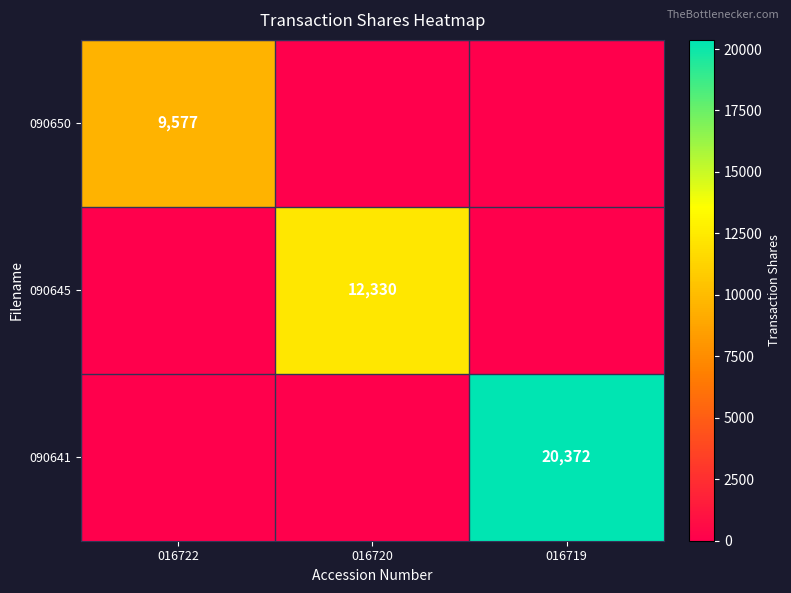

True or false: 090641 has a value of 27565 at 016719.

False